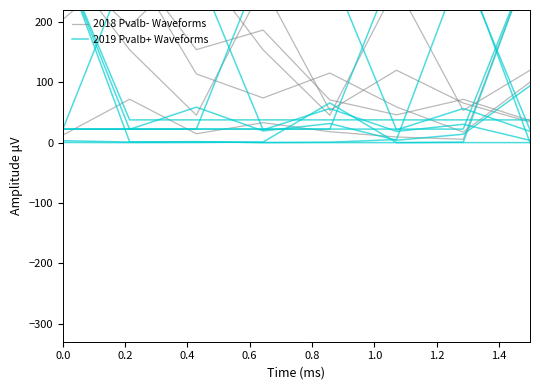

What is the minimum value for 2019 Pvalb+ Waveforms?

0.2